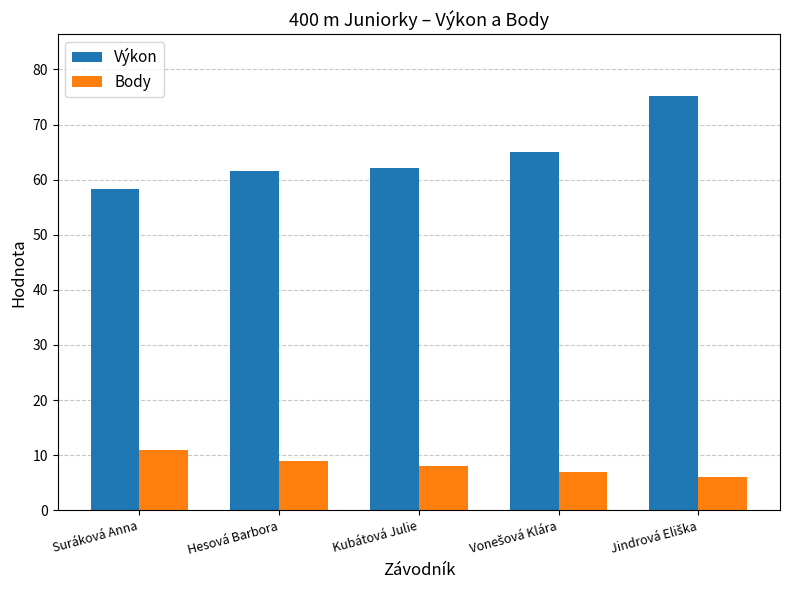

What is the difference between the Výkon values at Suráková Anna and Kubátová Julie?

3.8